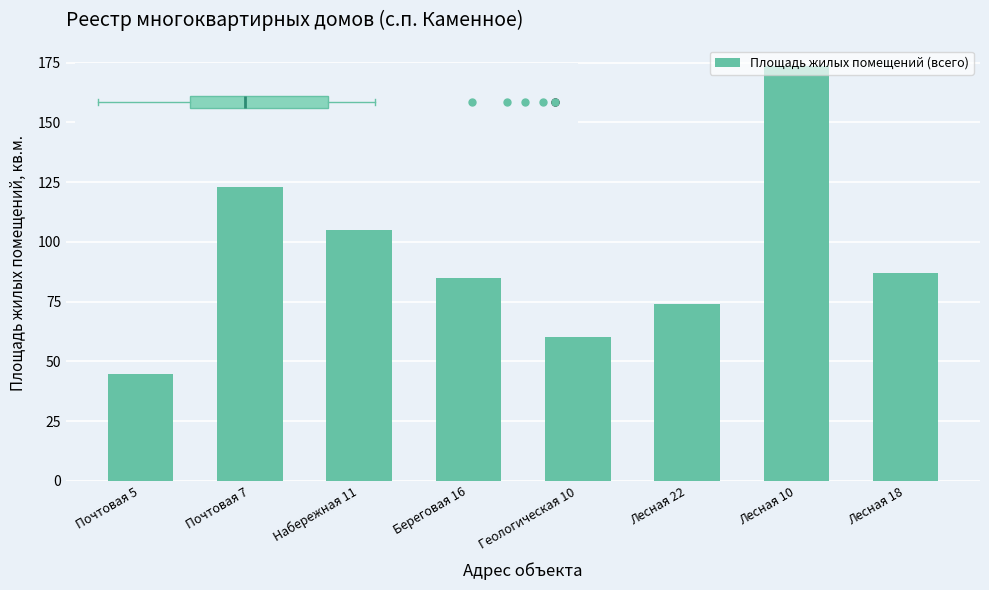

Reading right to left, extract all data points from this chart.

86.8	173.5	74.0	60.0	85.1	104.8	122.8	44.6